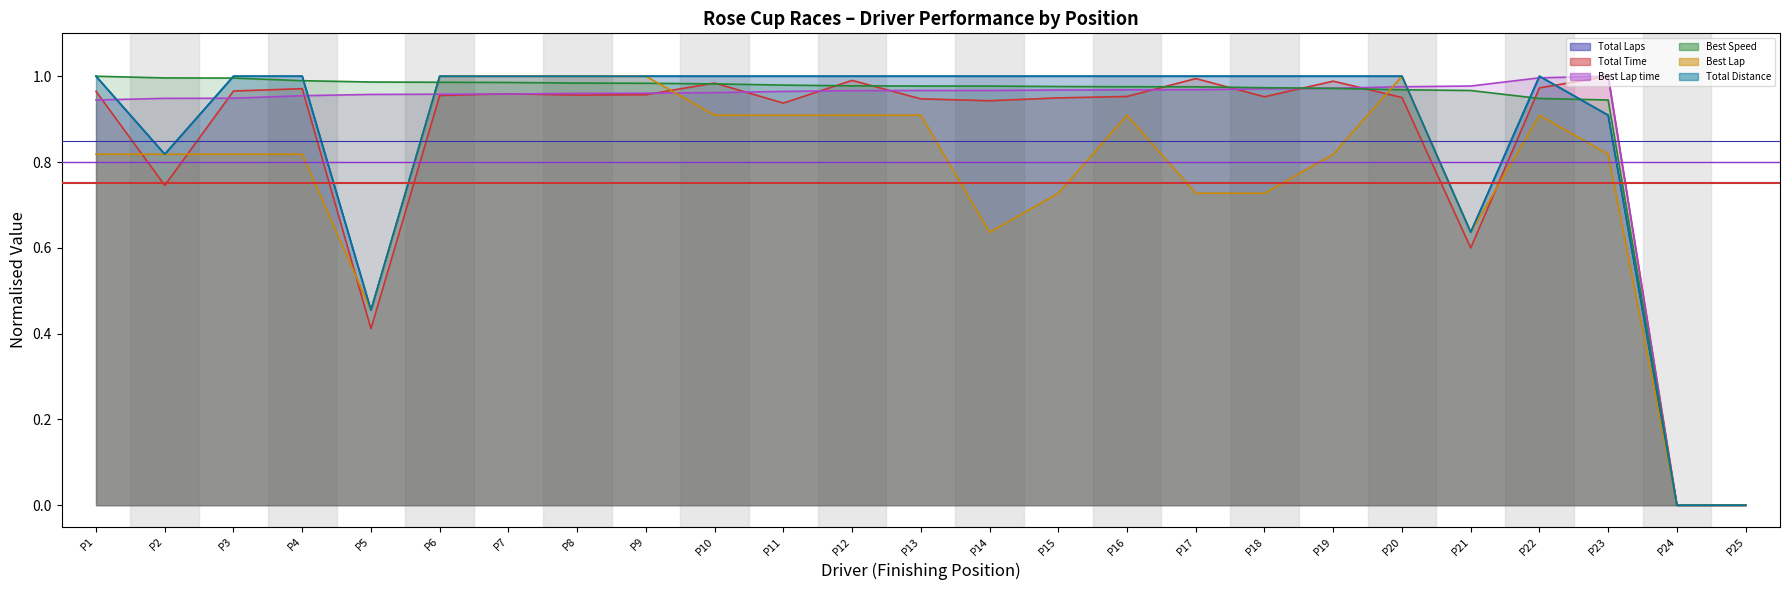

True or false: threshold 0.75 has a value of 0.8 at P2.

True